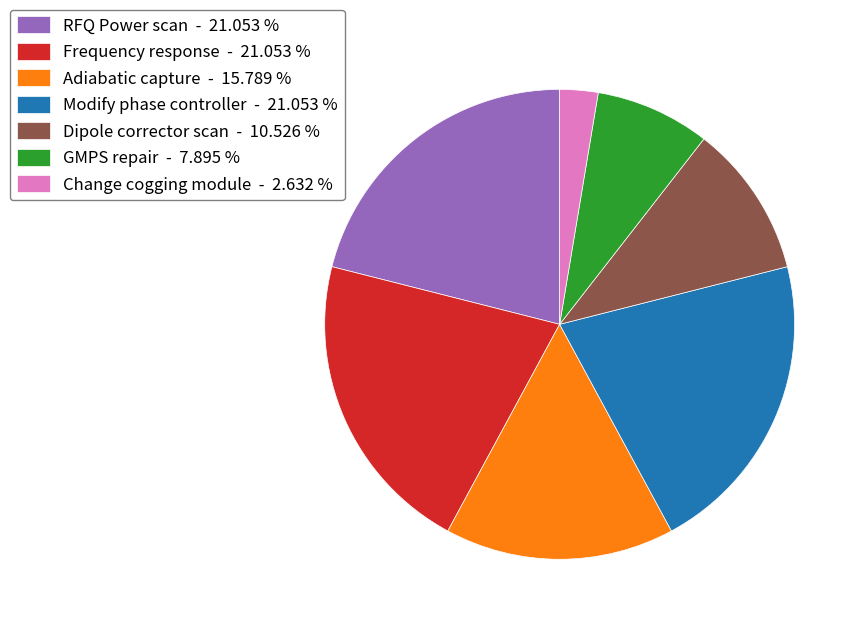

Is the sum of Change cogging module - 2.632 % and Modify phase controller - 21.053 % greater than half?

No